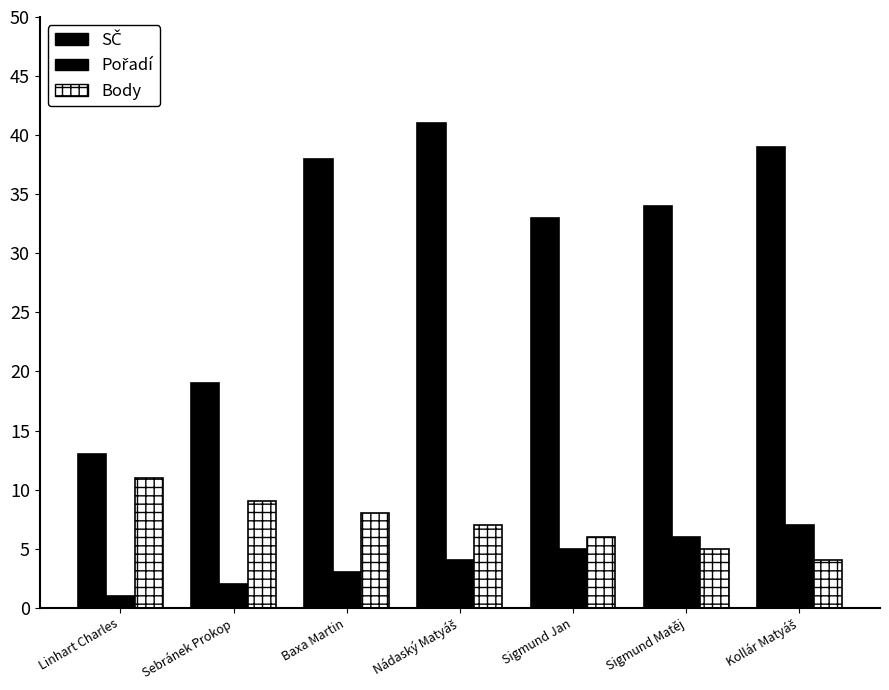

Count the number of categories in the chart.

7